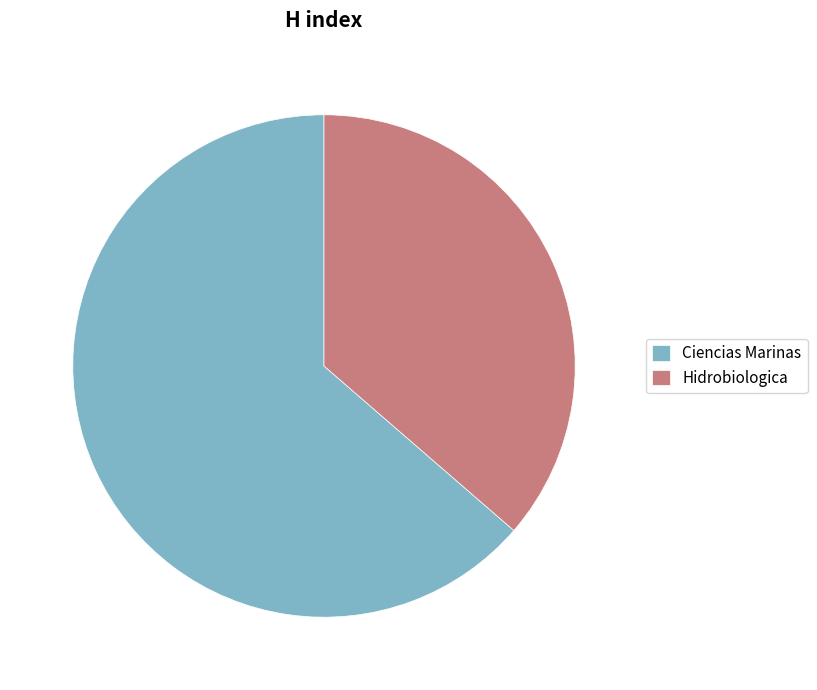

Rank the categories by value from highest to lowest.

Ciencias Marinas, Hidrobiologica